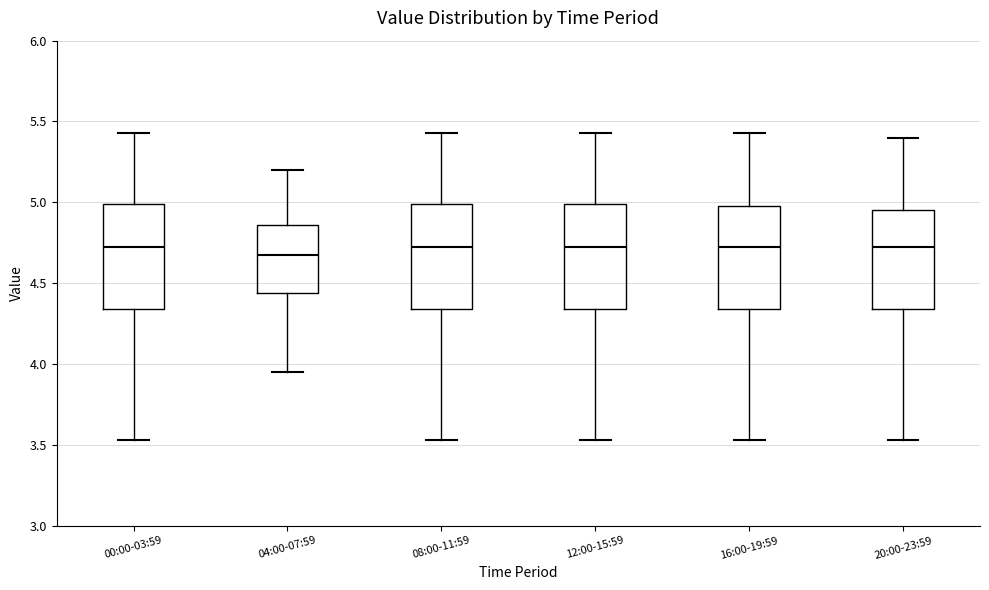

Reading left to right, read every box against the y-axis: the position of its median line, the range the box covers, and the ends of its whiskers. The values are not printed on the chart, so give them approximately, as read against the axis.

00:00-03:59: median 4.75, box 4.35 to 5.00, whiskers 3.55 to 5.45
04:00-07:59: median 4.70, box 4.45 to 4.85, whiskers 3.95 to 5.20
08:00-11:59: median 4.75, box 4.35 to 5.00, whiskers 3.55 to 5.45
12:00-15:59: median 4.75, box 4.35 to 5.00, whiskers 3.55 to 5.45
16:00-19:59: median 4.75, box 4.35 to 5.00, whiskers 3.55 to 5.45
20:00-23:59: median 4.75, box 4.35 to 4.95, whiskers 3.55 to 5.40